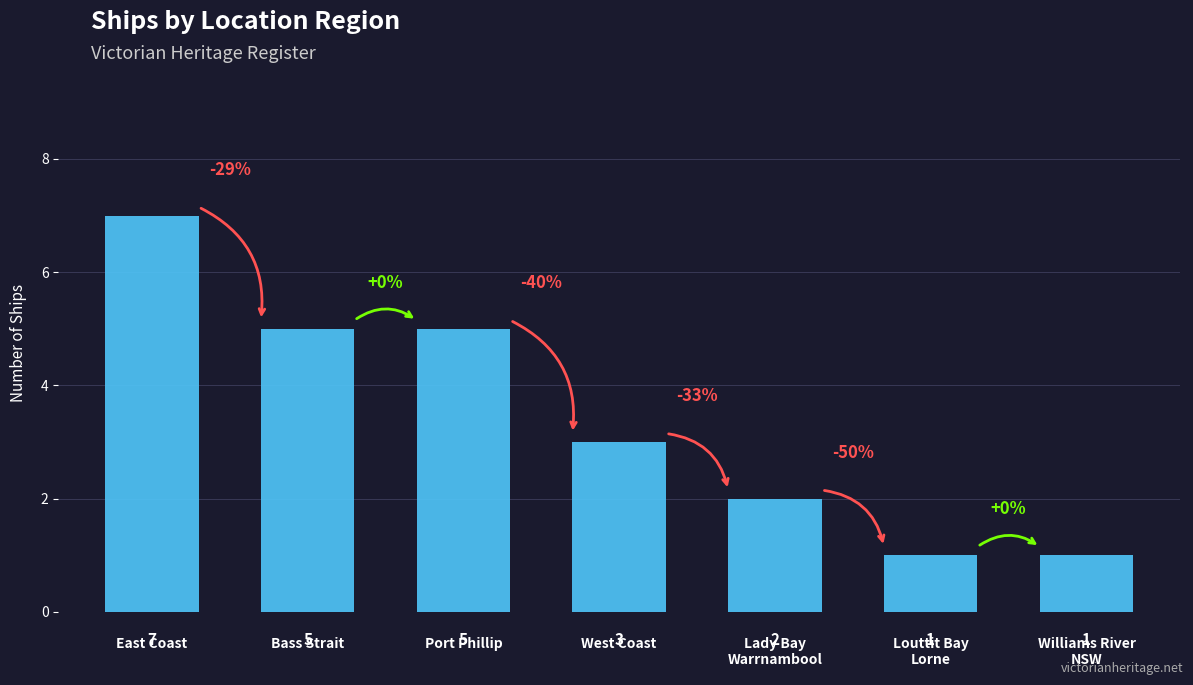

What is the maximum value shown in the chart?

7